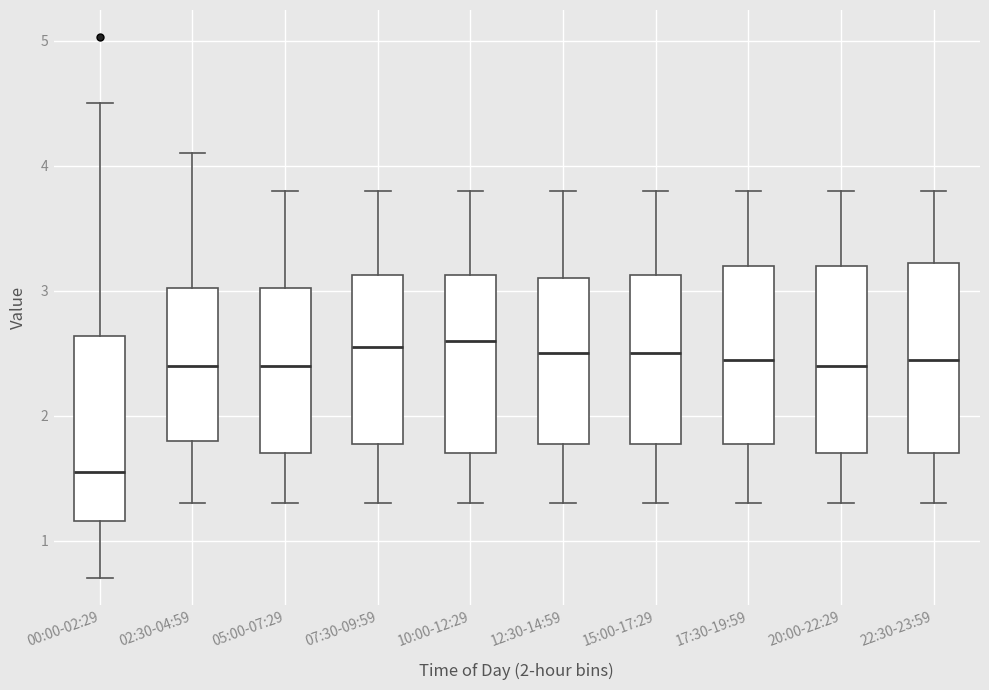

Reading left to right, read every box against the y-axis: the position of its median line, the range the box covers, and the ends of its whiskers. The values are not printed on the chart, so give them approximately, as read against the axis.

00:00-02:29: median 1.6, box 1.2 to 2.6, whiskers 0.7 to 4.5
02:30-04:59: median 2.4, box 1.8 to 3.0, whiskers 1.3 to 4.1
05:00-07:29: median 2.4, box 1.7 to 3.0, whiskers 1.3 to 3.8
07:30-09:59: median 2.6, box 1.8 to 3.1, whiskers 1.3 to 3.8
10:00-12:29: median 2.6, box 1.7 to 3.1, whiskers 1.3 to 3.8
12:30-14:59: median 2.5, box 1.8 to 3.1, whiskers 1.3 to 3.8
15:00-17:29: median 2.5, box 1.8 to 3.1, whiskers 1.3 to 3.8
17:30-19:59: median 2.5, box 1.8 to 3.2, whiskers 1.3 to 3.8
20:00-22:29: median 2.4, box 1.7 to 3.2, whiskers 1.3 to 3.8
22:30-23:59: median 2.5, box 1.7 to 3.2, whiskers 1.3 to 3.8